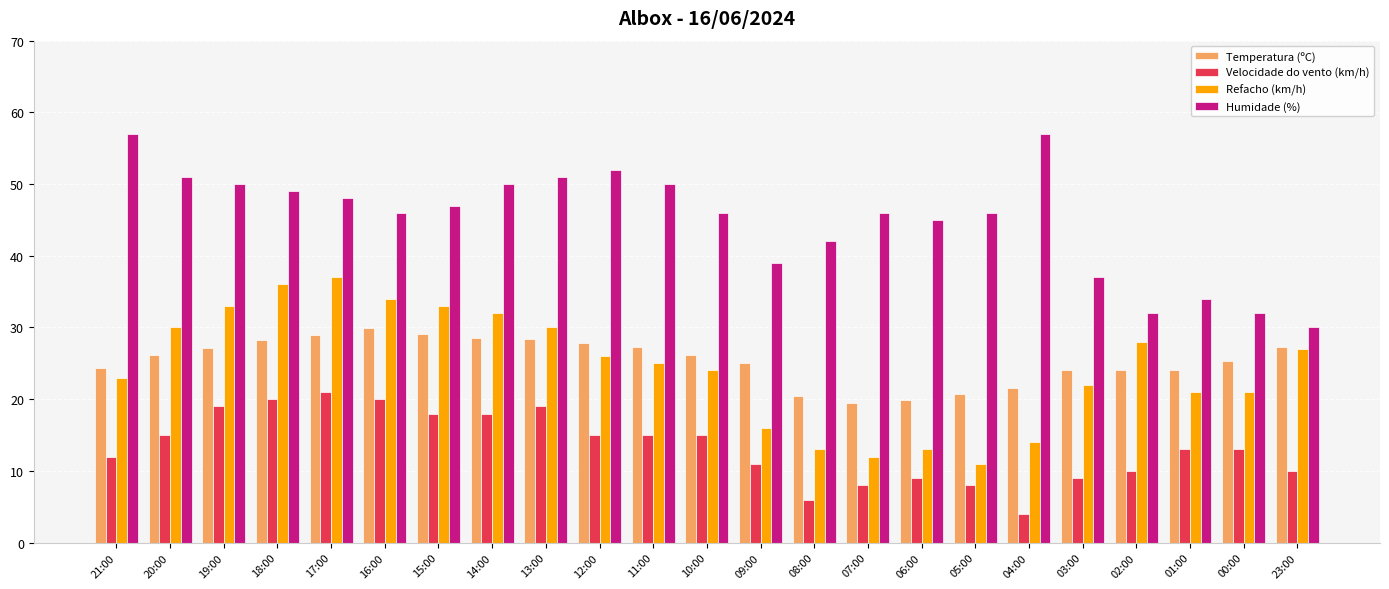

List the series in order of their peak value, highest first.

Humidade (%), Refacho (km/h), Temperatura (ºC), Velocidade do vento (km/h)